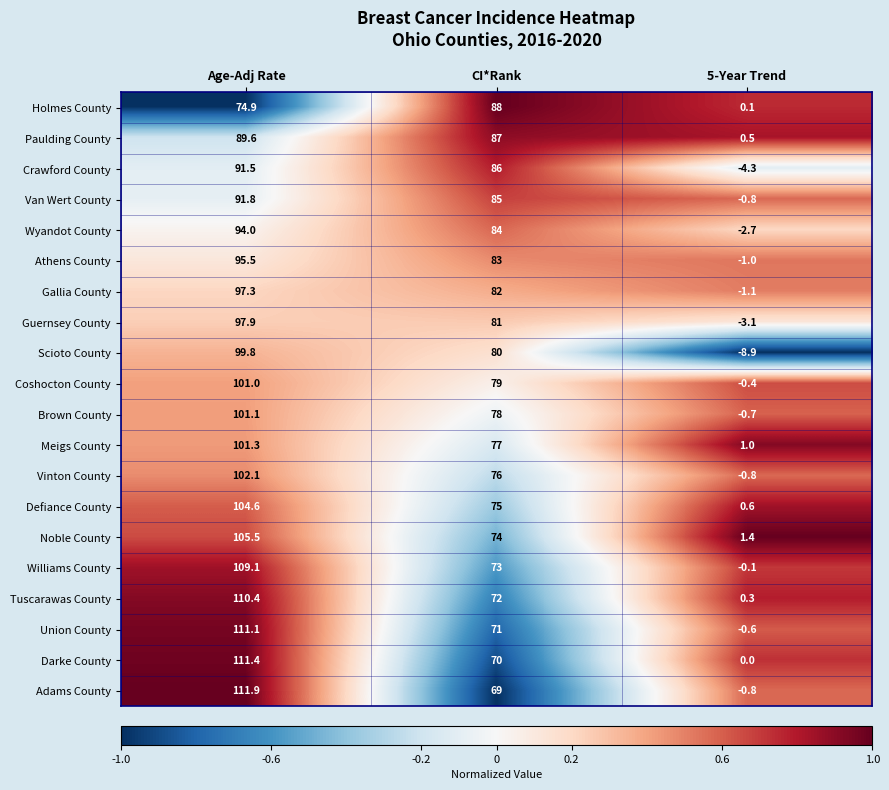

True or false: Tuscarawas County has a value of 0.3 at 5-Year Trend.

True